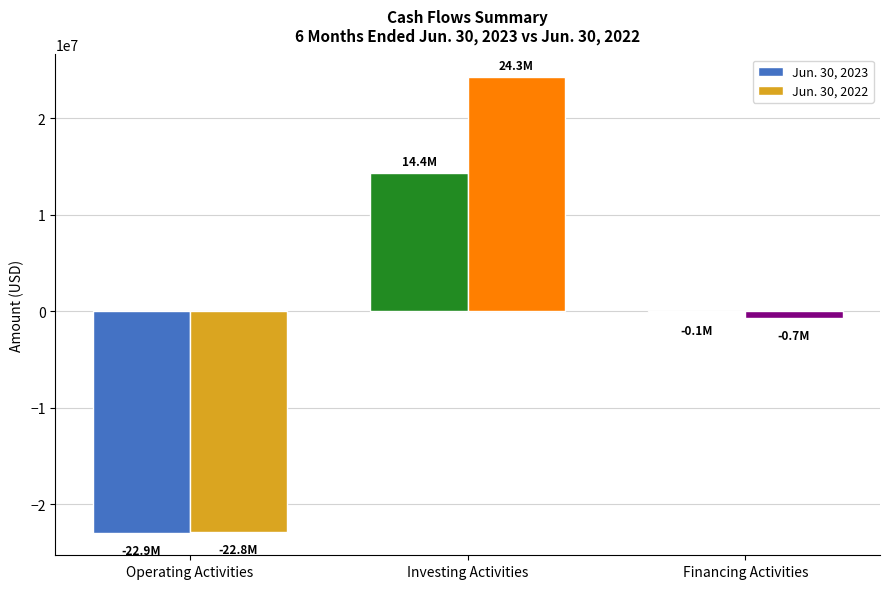

Count the number of data series in this chart.

2